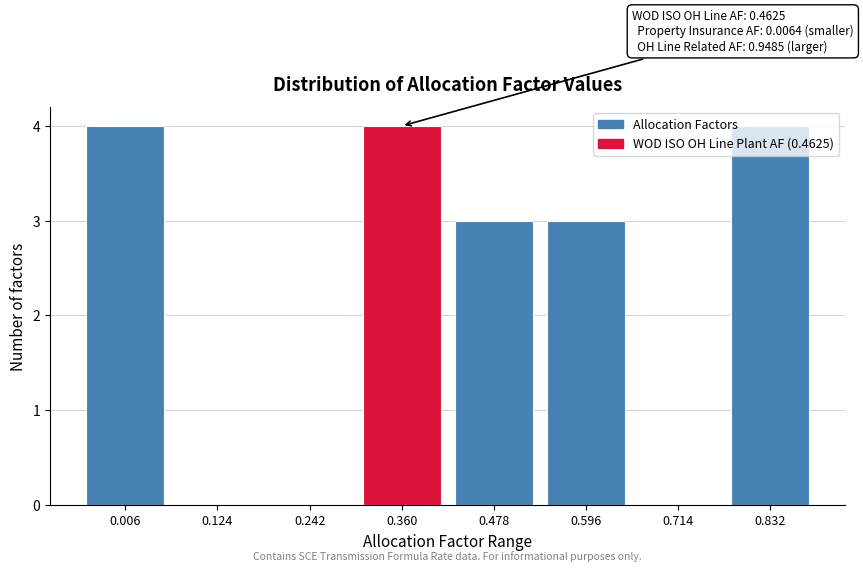

What is the sum of all values?

18